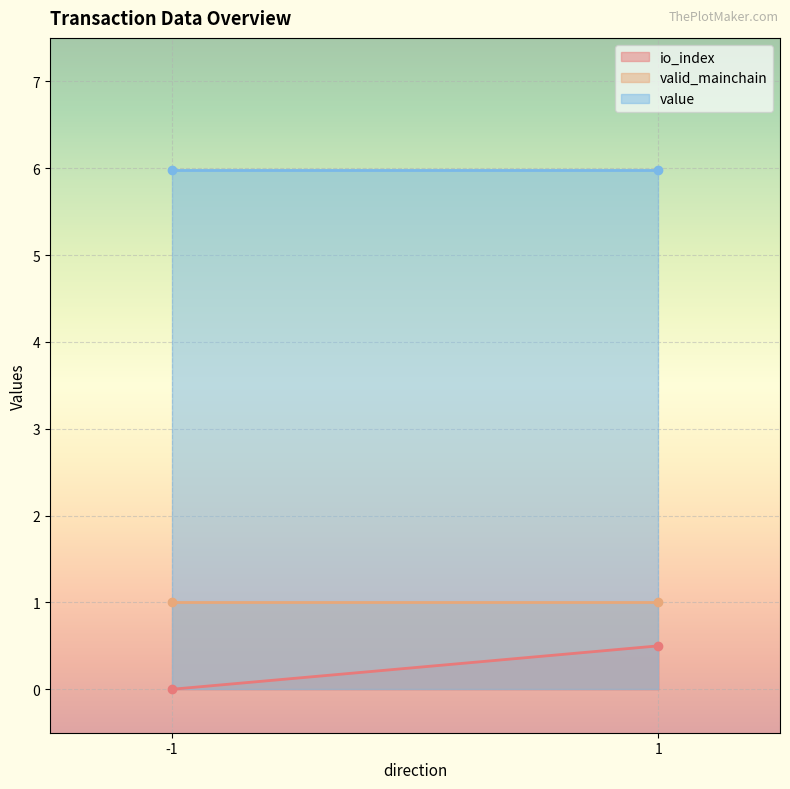

Reading left to right, list all the values displayed in this chart.

io_index: -1=0.0	1=0.5
valid_mainchain: -1=1.0	1=1.0
value: -1=6.0	1=6.0